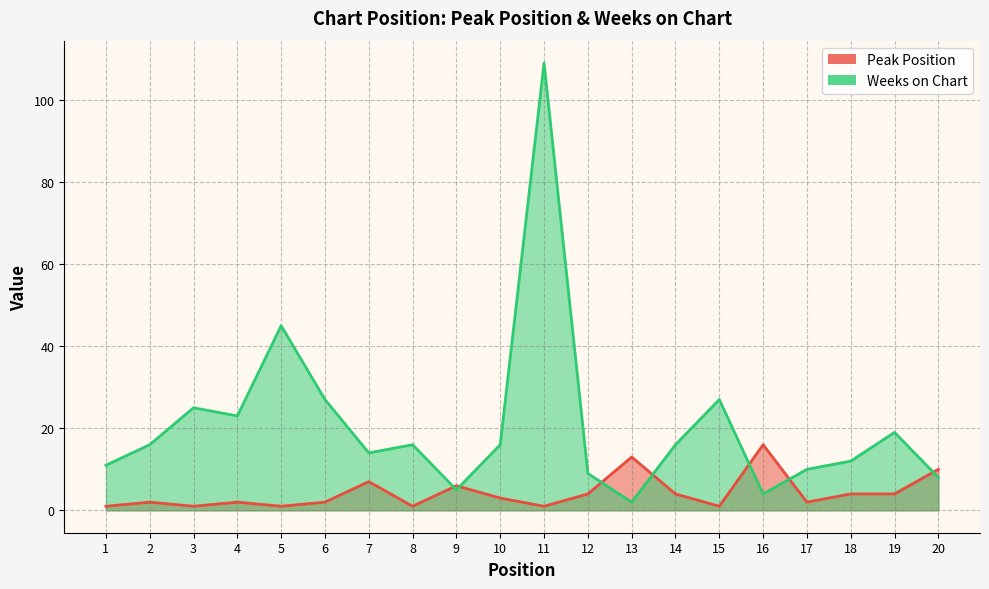

In Weeks on Chart, how many points are lower than both neighbors (excluding endpoints)?

5